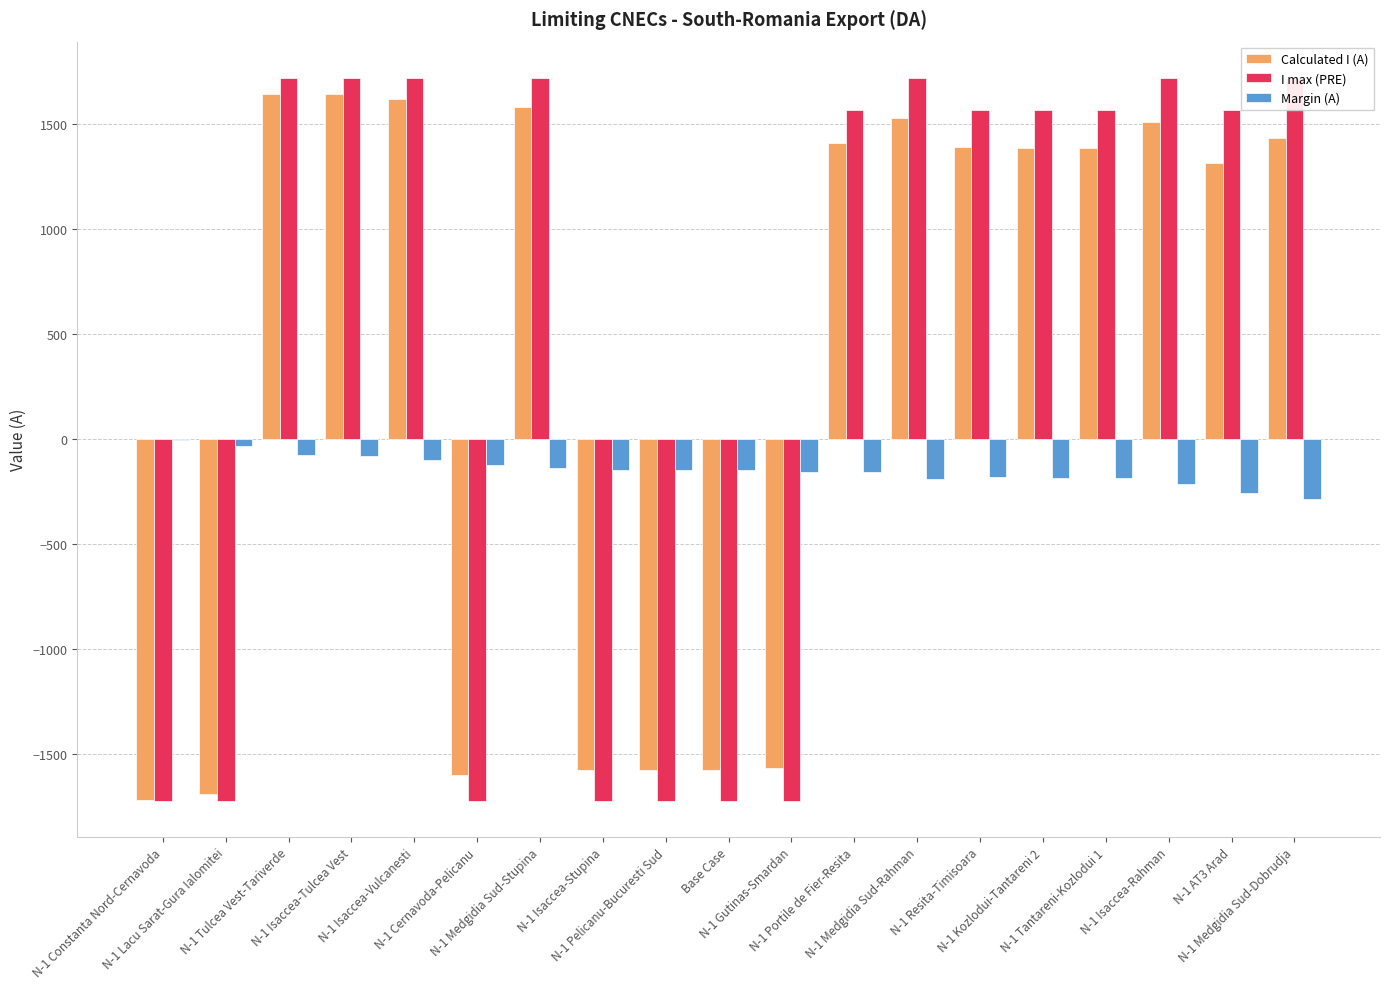

Reading left to right, list all the values displayed in this chart.

Calculated I (A): -1719	-1689	1645	1644	1622	-1601	1583	-1575	-1575	-1575	-1567	1412	1531	1391	1386	1386	1510	1316	1437
I max (PRE): -1722	-1722	1722	1722	1722	-1722	1722	-1722	-1722	-1722	-1722	1570	1722	1570	1570	1570	1722	1570	1722
Margin (A): -3	-33	-77	-78	-100	-121	-139	-147	-147	-147	-155	-158	-191	-179	-184	-184	-212	-254	-285